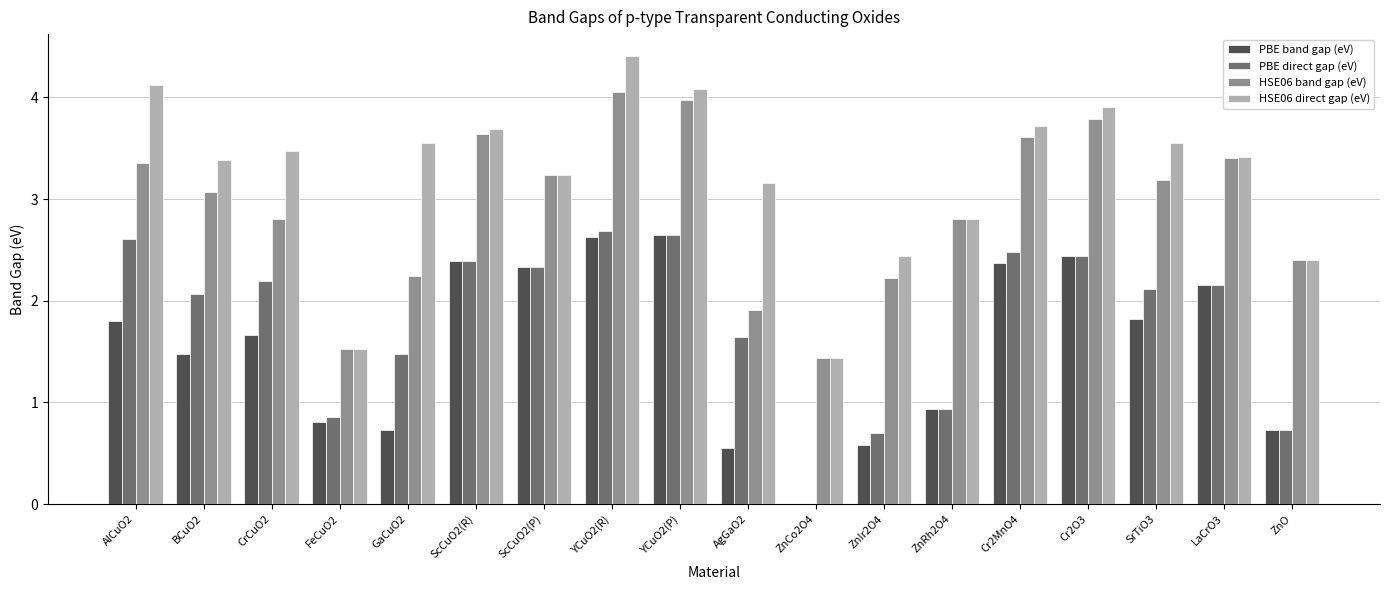

Is it true that PBE band gap (eV) equals 2.6 at YCuO2(P)?

True